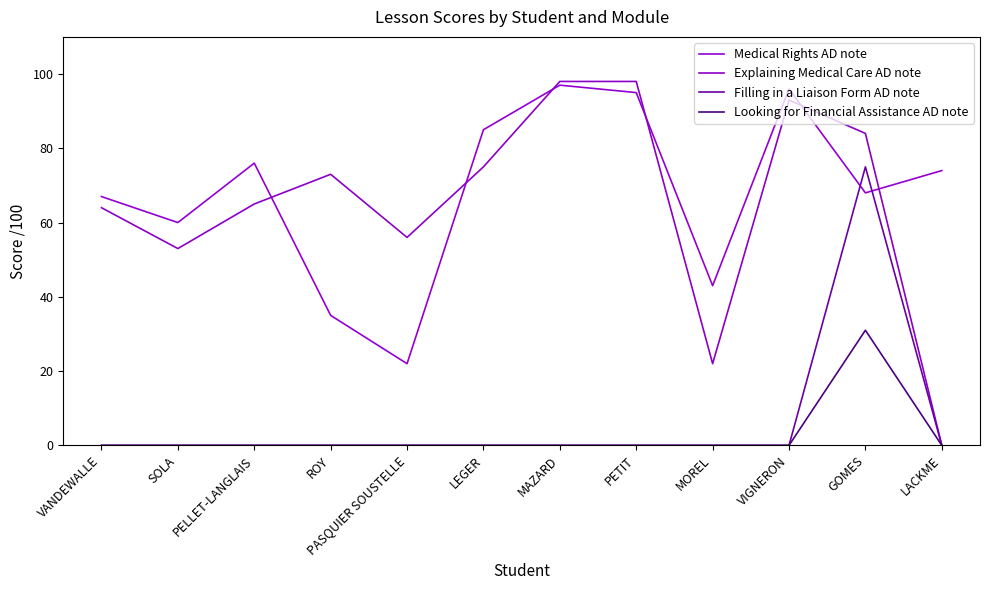

True or false: Explaining Medical Care AD note and Medical Rights AD note cross at least once.

True